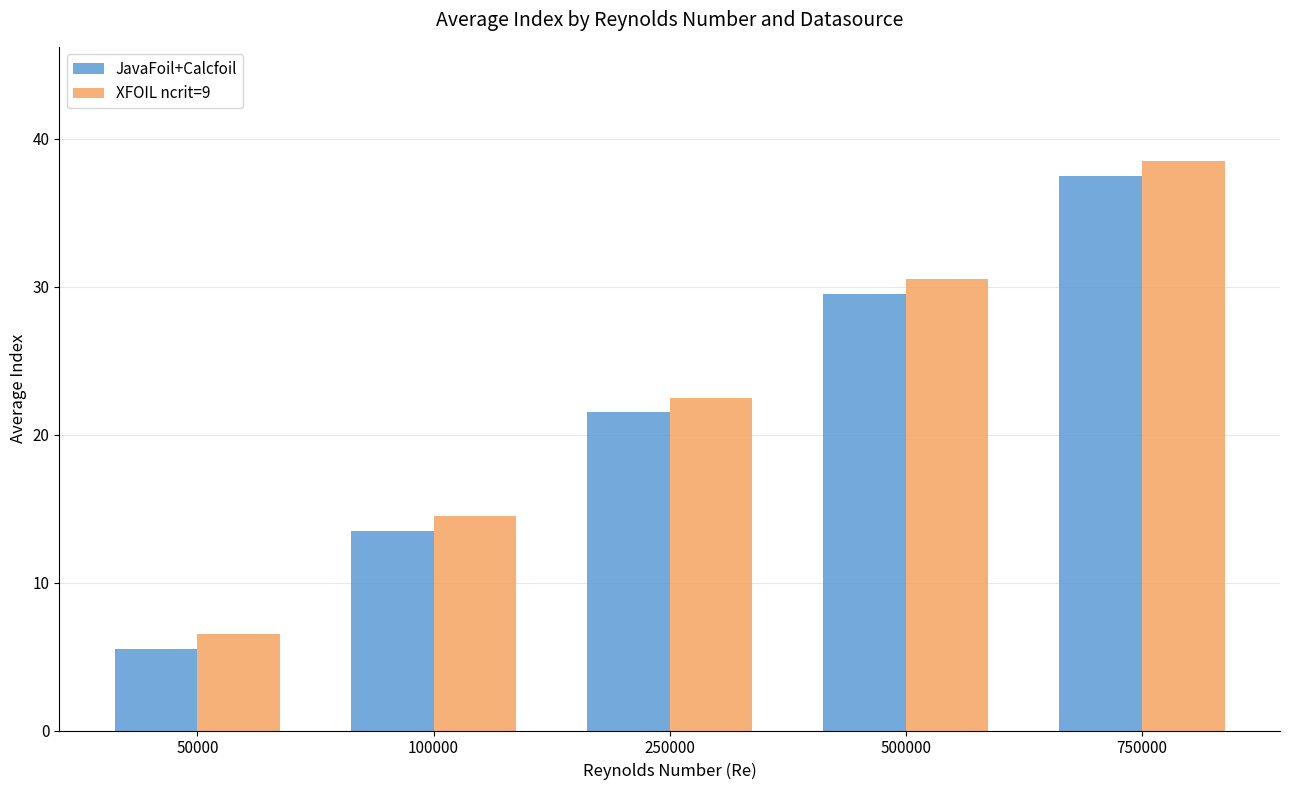

True or false: JavaFoil+Calcfoil has a value of 13.5 at 100000.

True